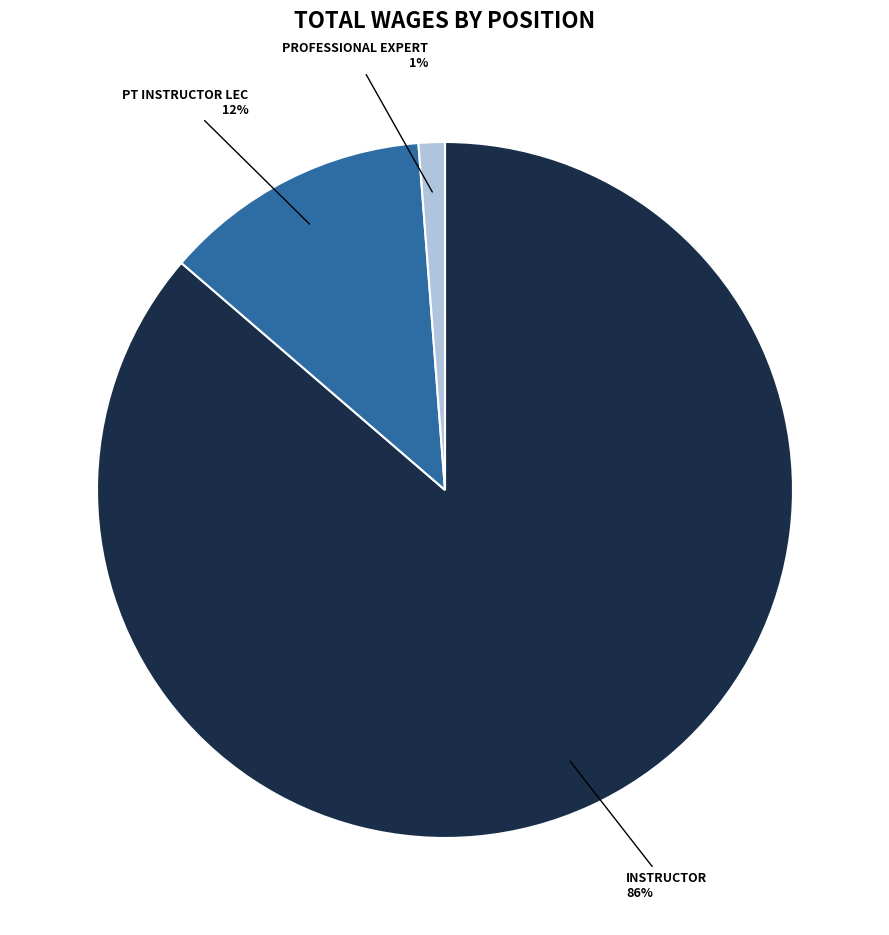

How many segments does this pie chart have?

3